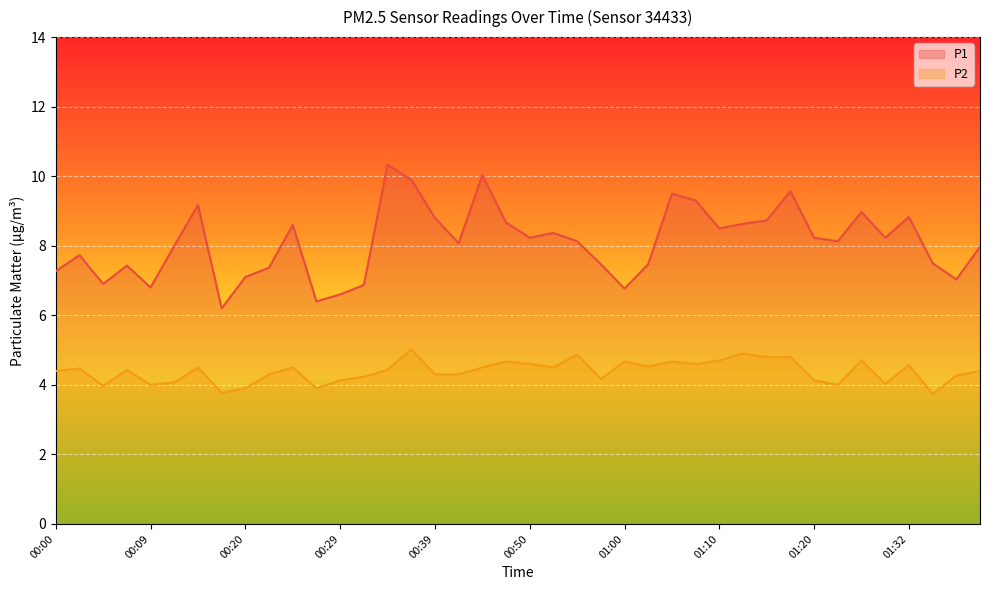

Where is P1 nearest to the value 8?

00:12